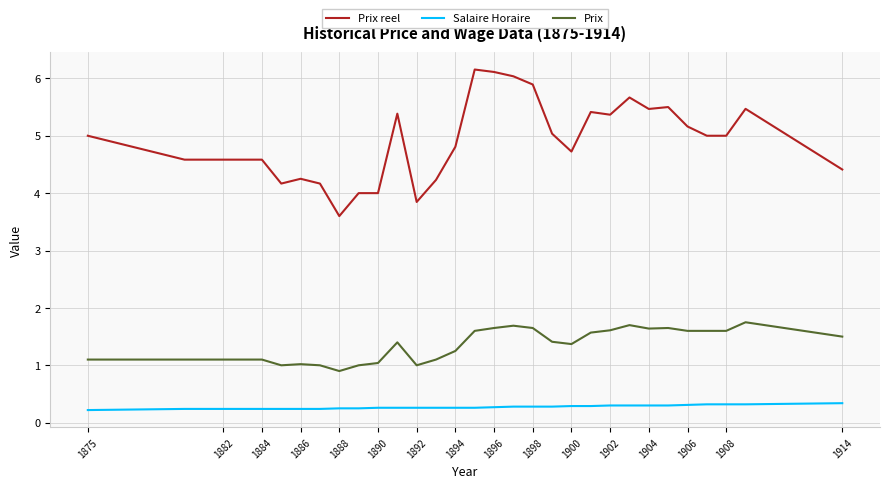

What is the difference between the maximum and minimum values in the Prix reel series?

2.6